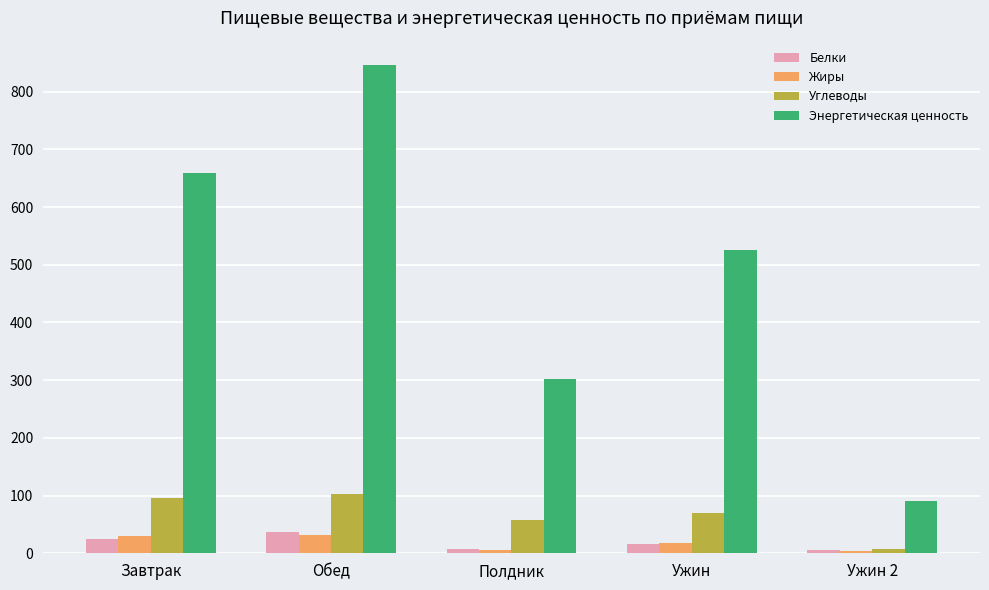

What is the greatest value displayed?

846.1